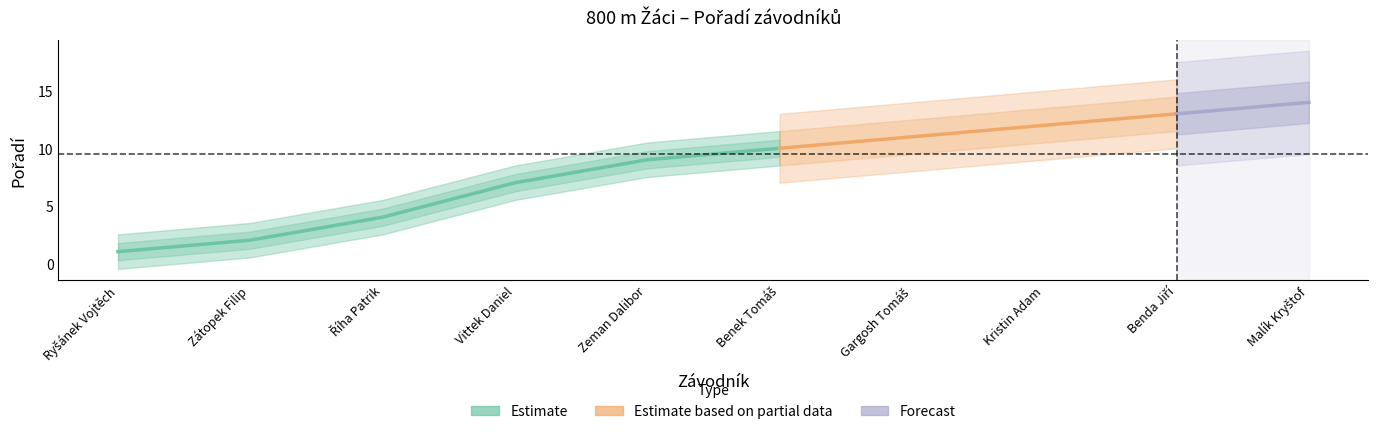

What is the sum of the values at Kristin Adam and Zeman Dalibor?

21